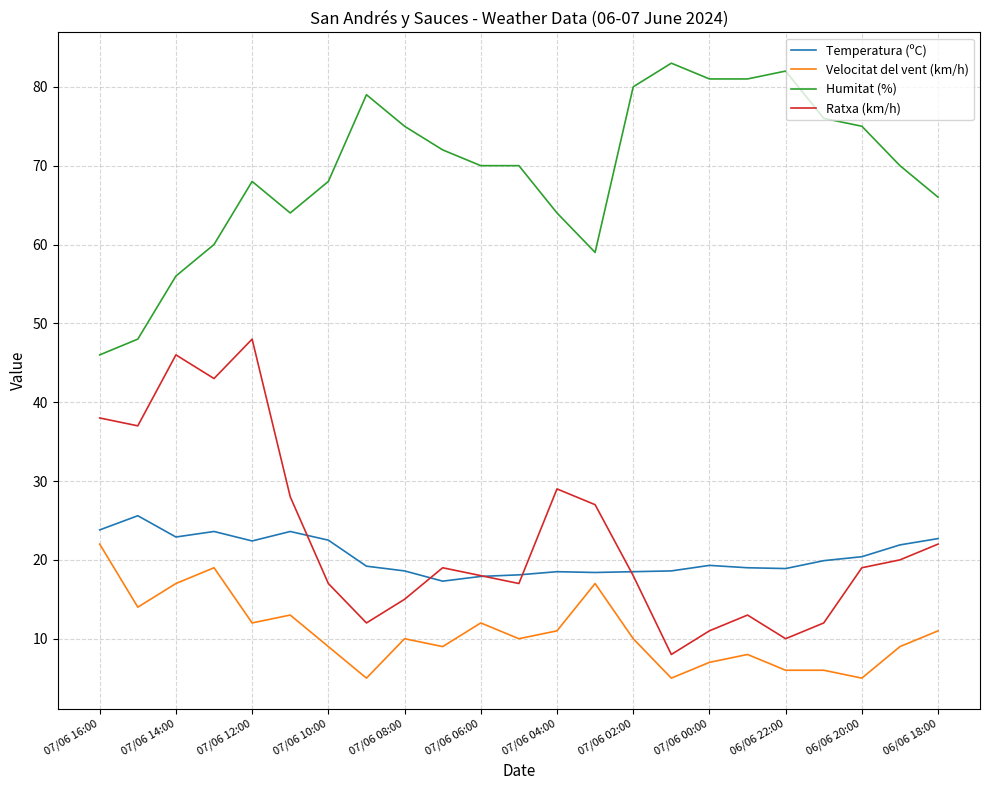

What is the minimum value for Temperatura (ºC)?

17.3